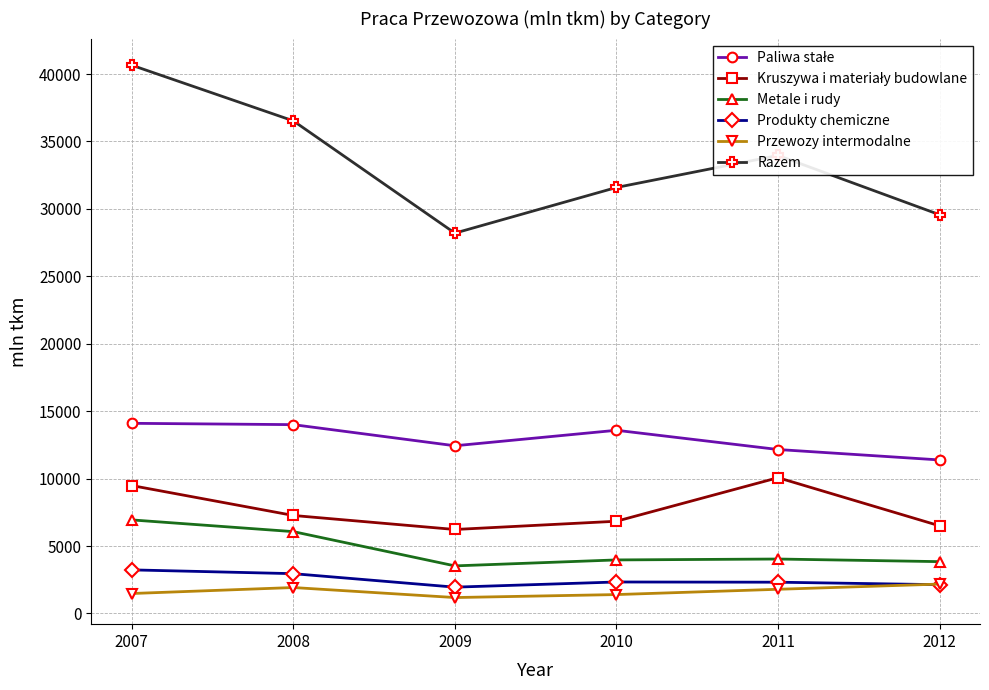

What is the maximum value for Metale i rudy?

6937